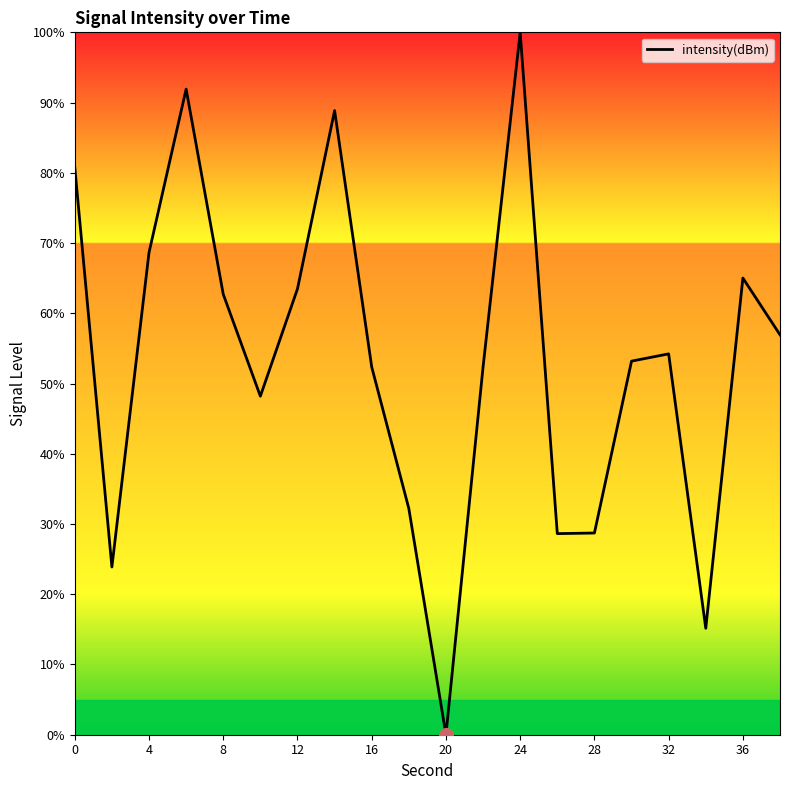

What is the greatest value displayed?

100.0